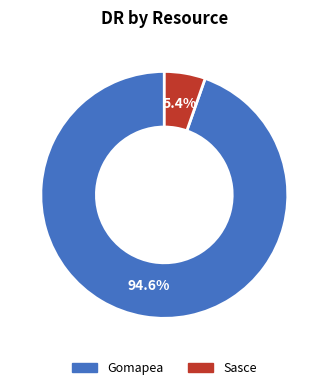

Which slice is the smallest?

Sasce